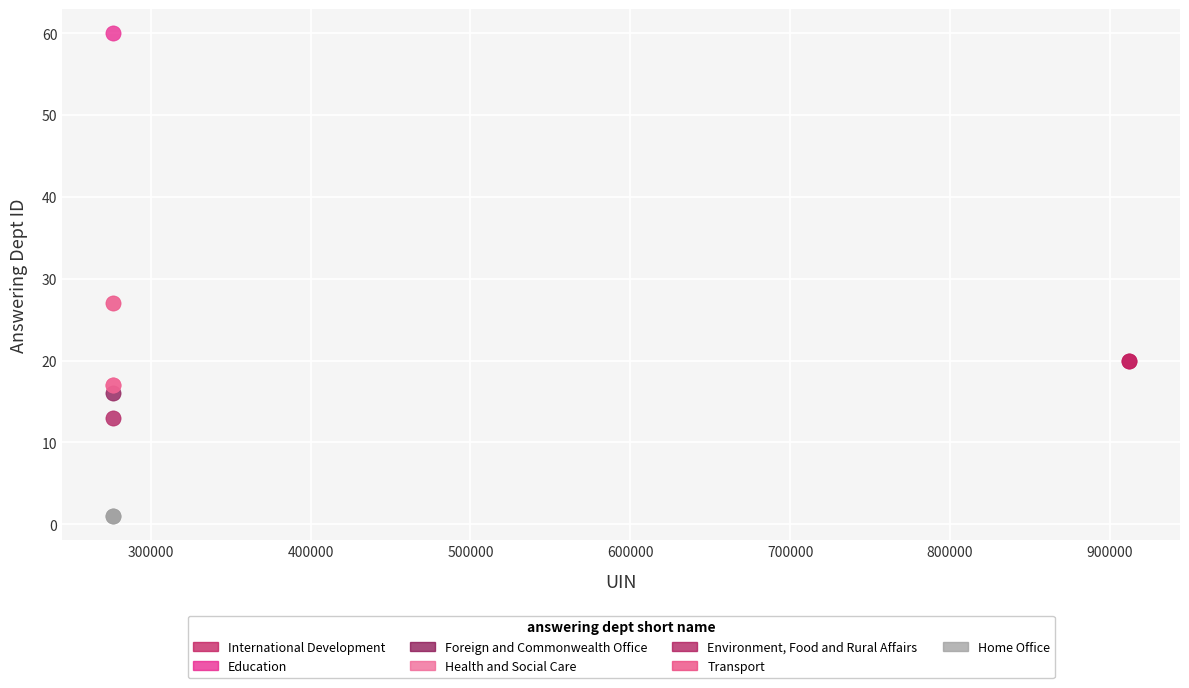

What are all the series names shown in the legend?

International Development, Education, Foreign and Commonwealth Office, Health and Social Care, Environment, Food and Rural Affairs, Transport, Home Office